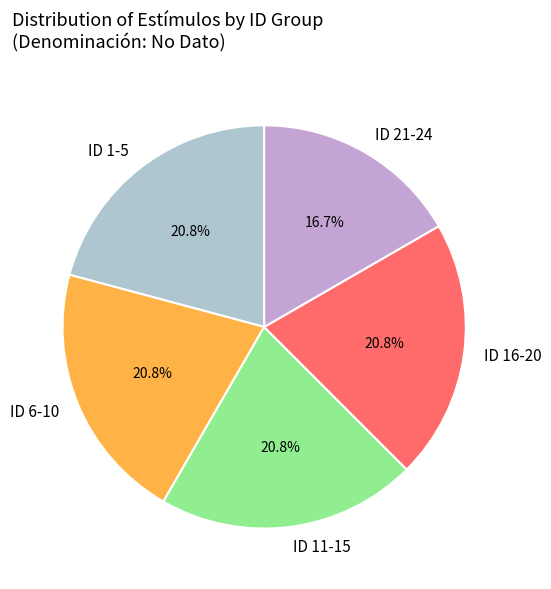

How much of the chart is everything except ID 11-15?

79.2%